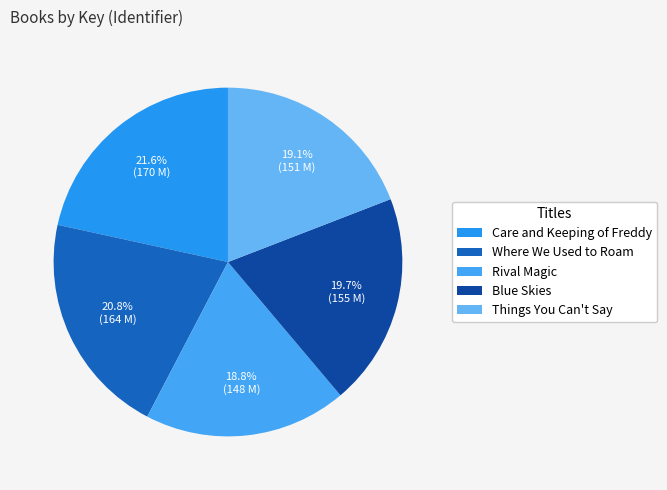

The Care and Keeping of Freddy slice represents 27% of the pie. True or false?

False